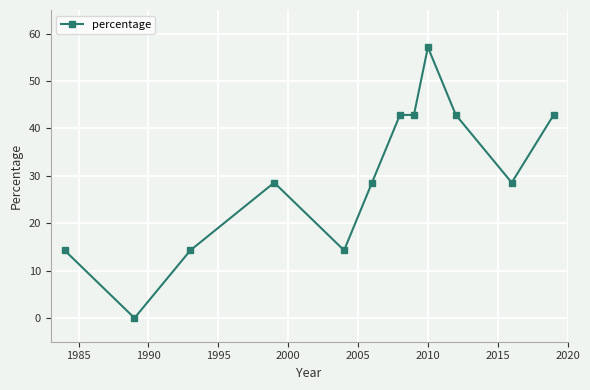

What is the value of the 5th point from the left?

14.3